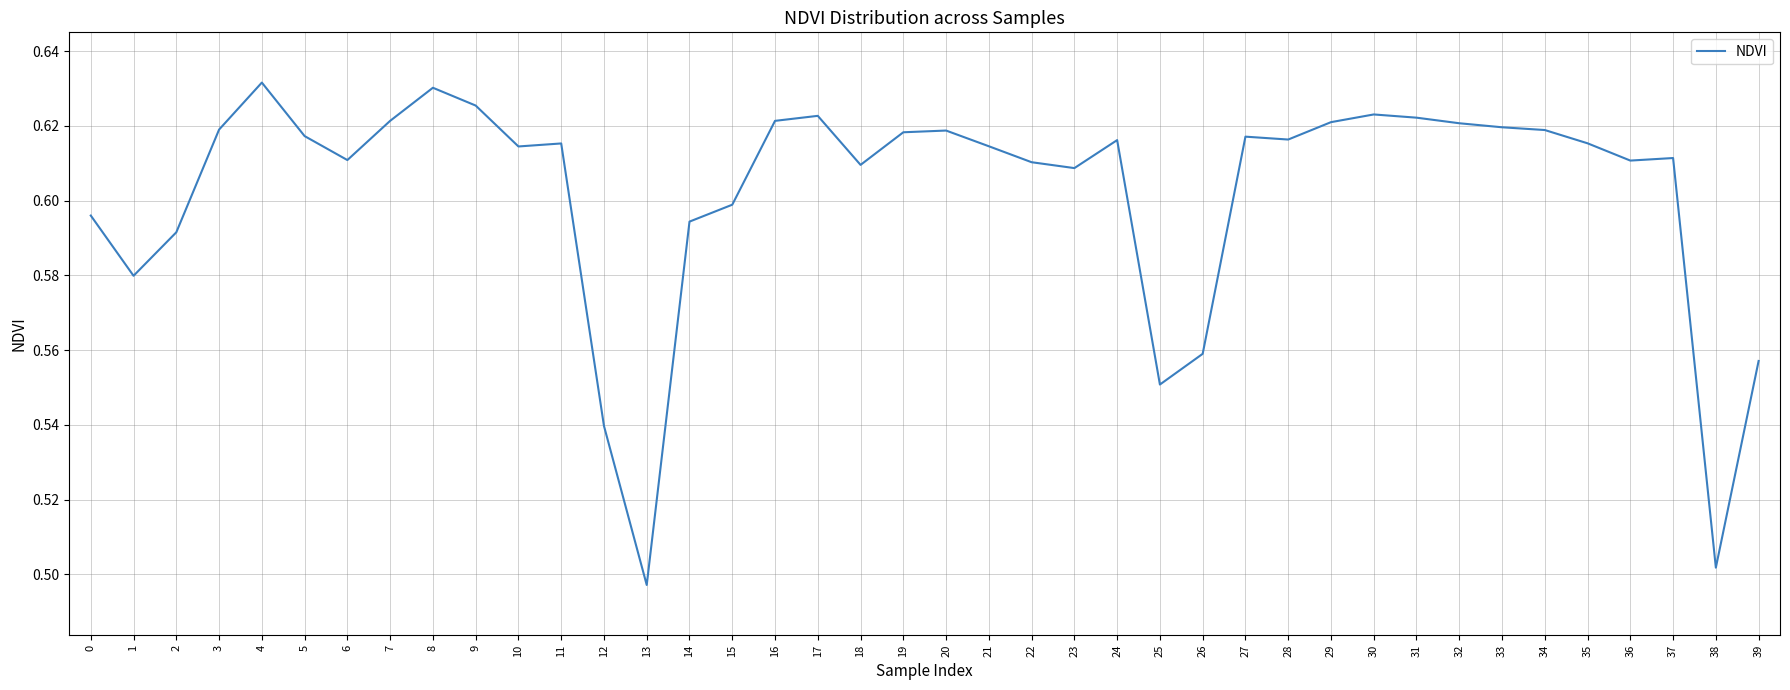

Count the values in the range 0 to 1.

40